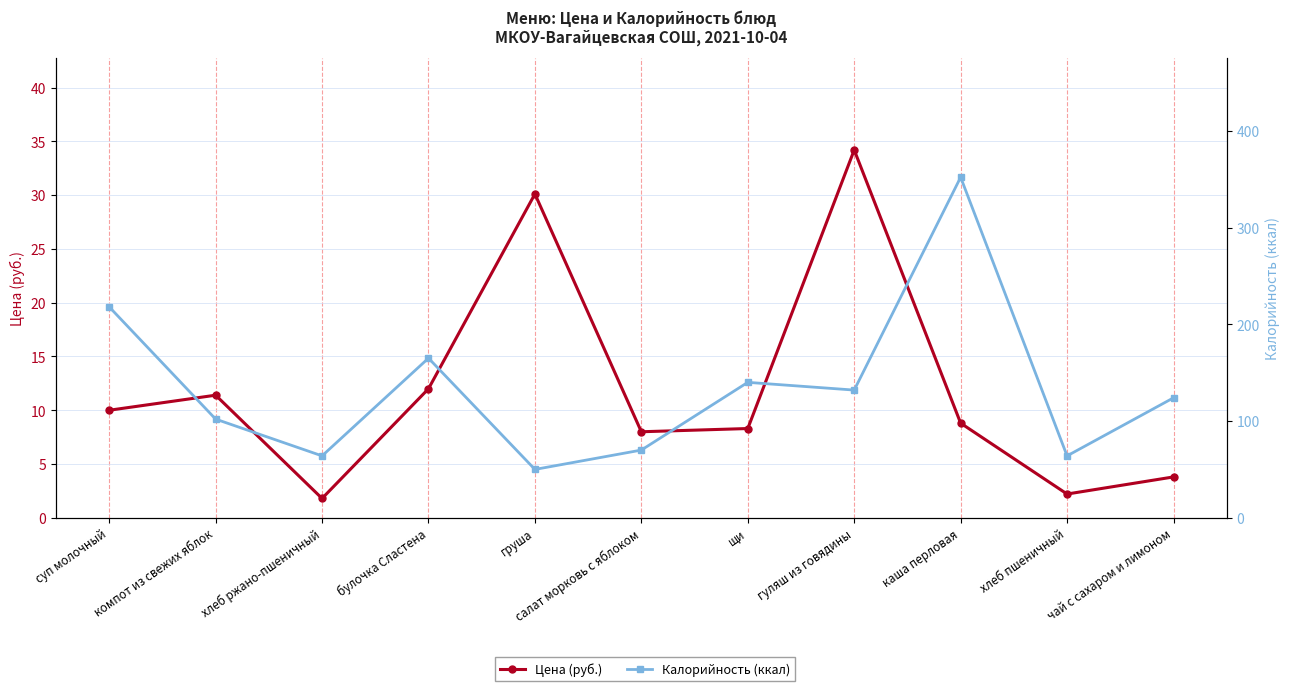

What are all the series names shown in the legend?

Цена (руб.), Калорийность (ккал)